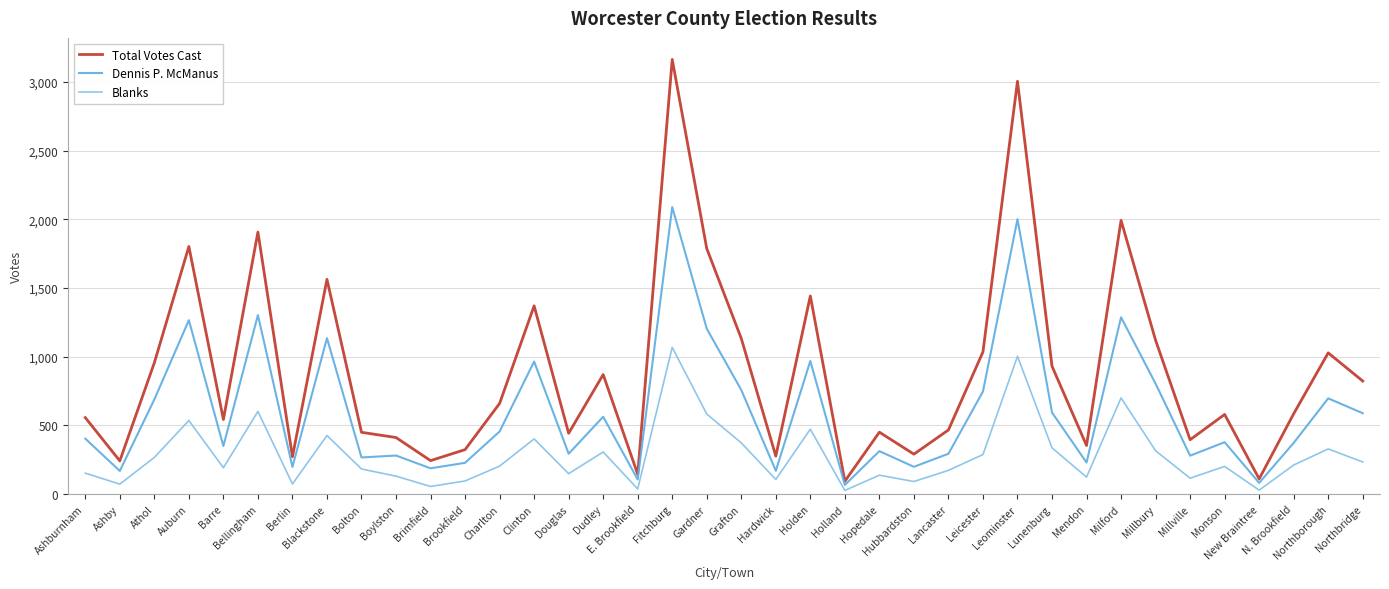

Which series has the largest range (max minus min)?

Total Votes Cast